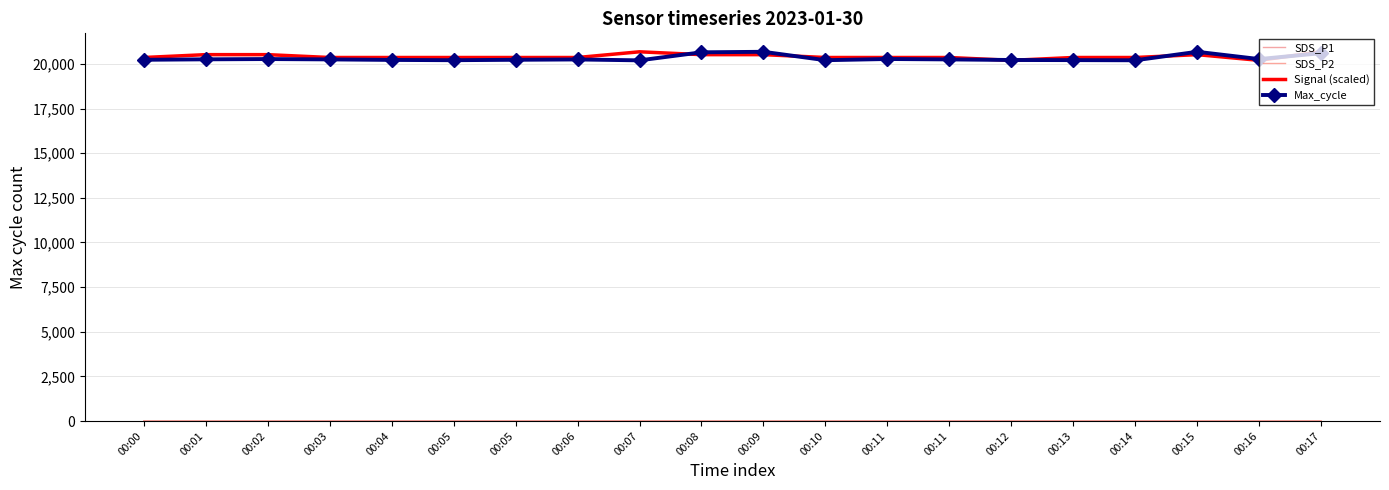

What is the total value across all series at 00:05?

40564.0